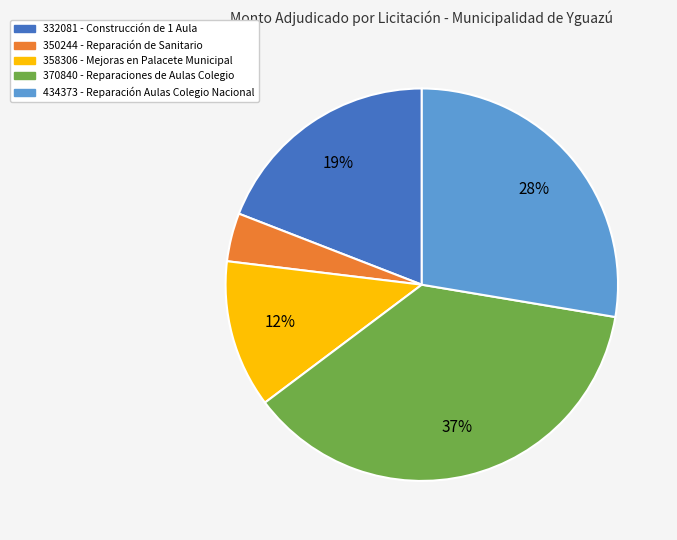

Is there a majority slice in this chart?

No